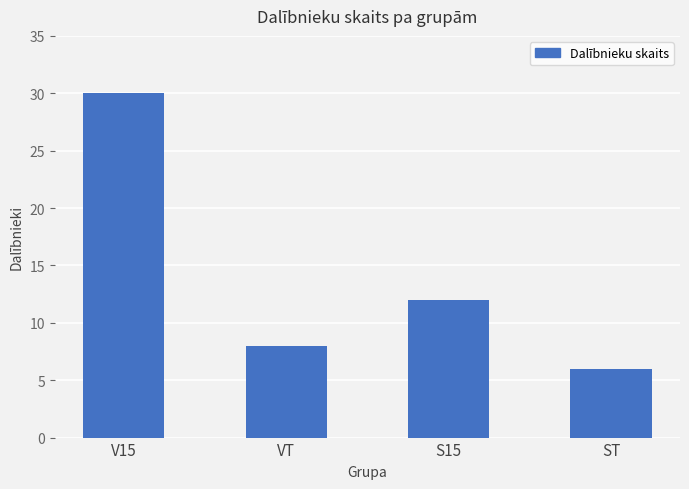

Does the chart contain any negative values?

No